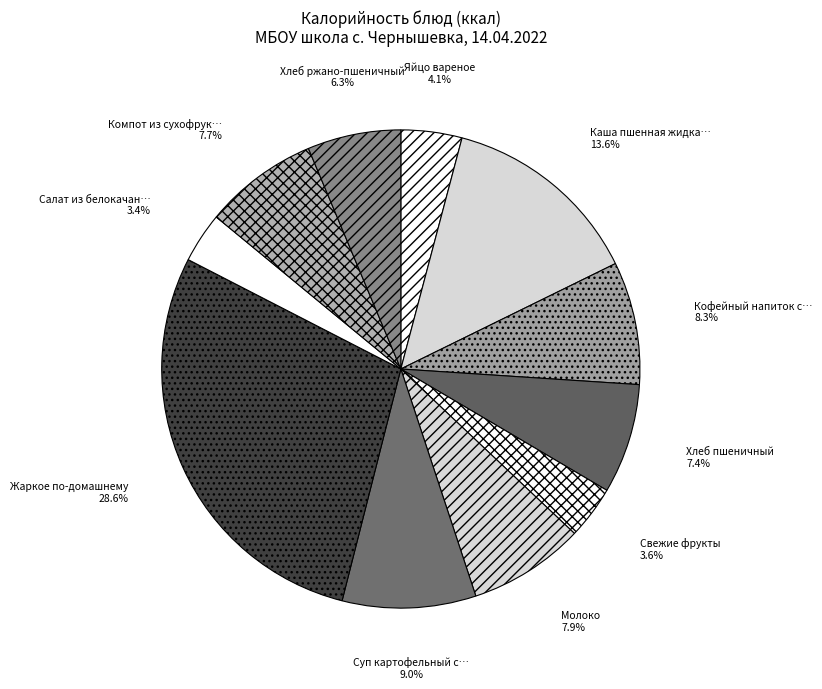

Which slice is the smallest?

Салат из белокачанной капусты